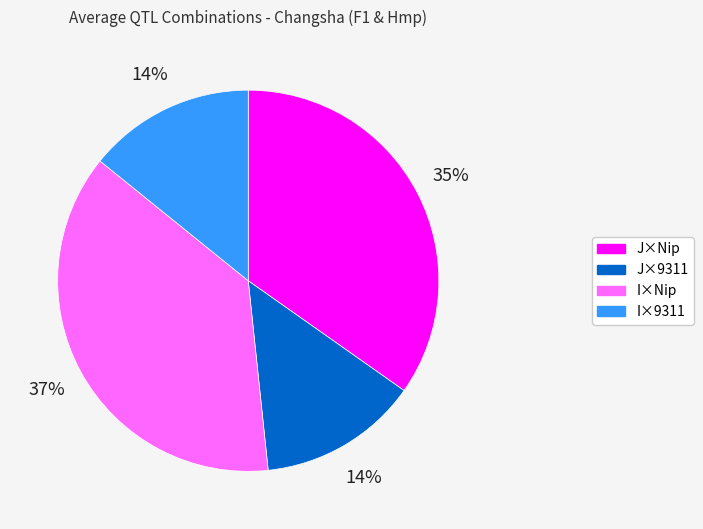

The I×9311 slice represents 2% of the pie. True or false?

False